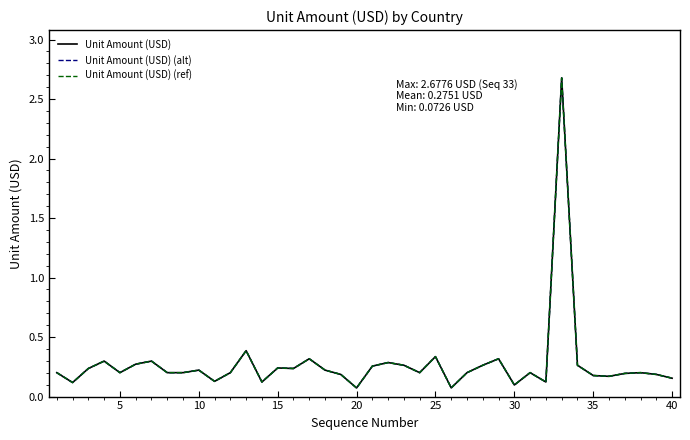

What is the maximum value for Unit Amount (USD) (alt)?

2.7